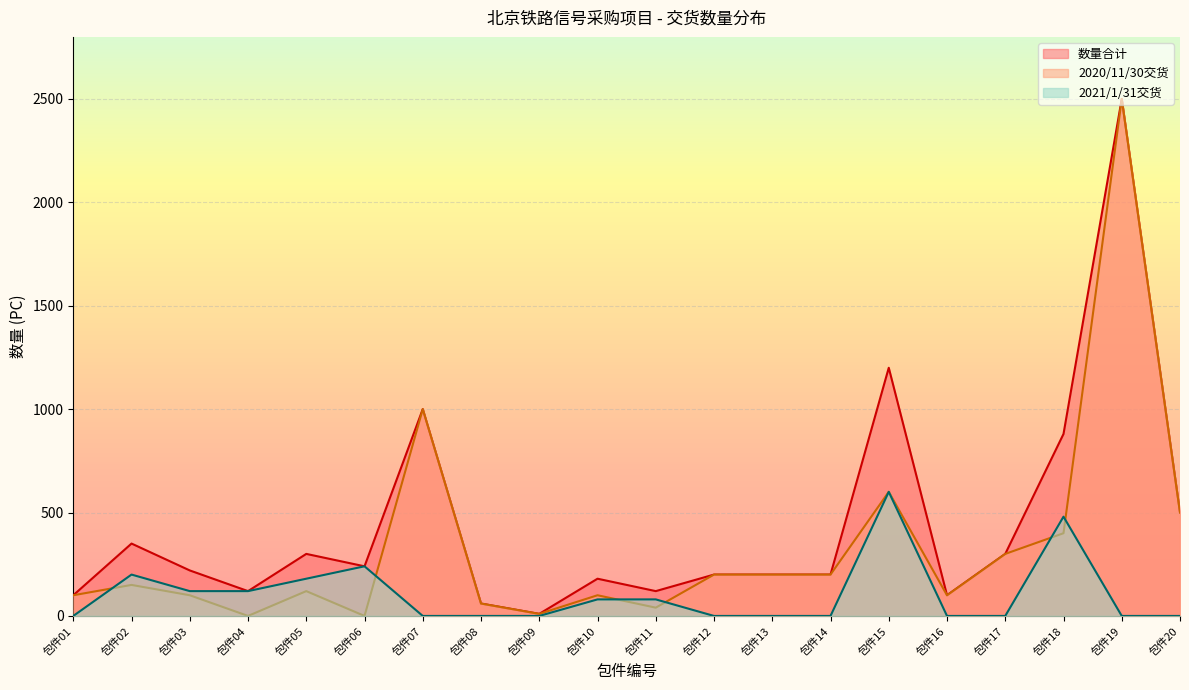

Rank the categories by 2021/1/31交货 value from lowest to highest.

包件01, 包件07, 包件08, 包件09, 包件12, 包件13, 包件14, 包件16, 包件17, 包件19, 包件20, 包件10, 包件11, 包件03, 包件04, 包件05, 包件02, 包件06, 包件18, 包件15